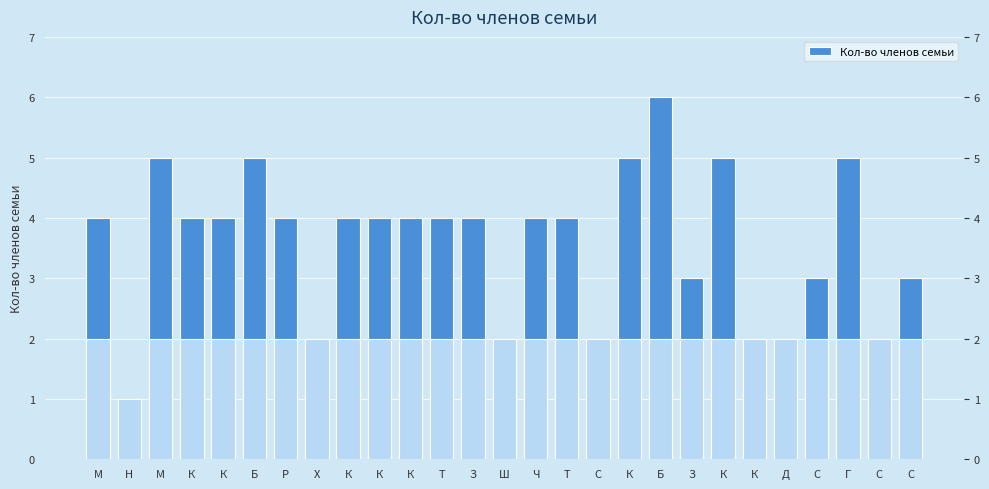

Rank the categories by value from lowest to highest.

Н, Х, Ш, С, К, Д, С, З, С, С, М, К, К, Р, К, К, К, Т, З, Ч, Т, М, Б, К, К, Г, Б